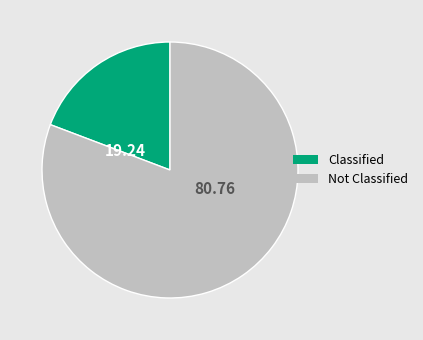

Is there a majority slice in this chart?

Yes